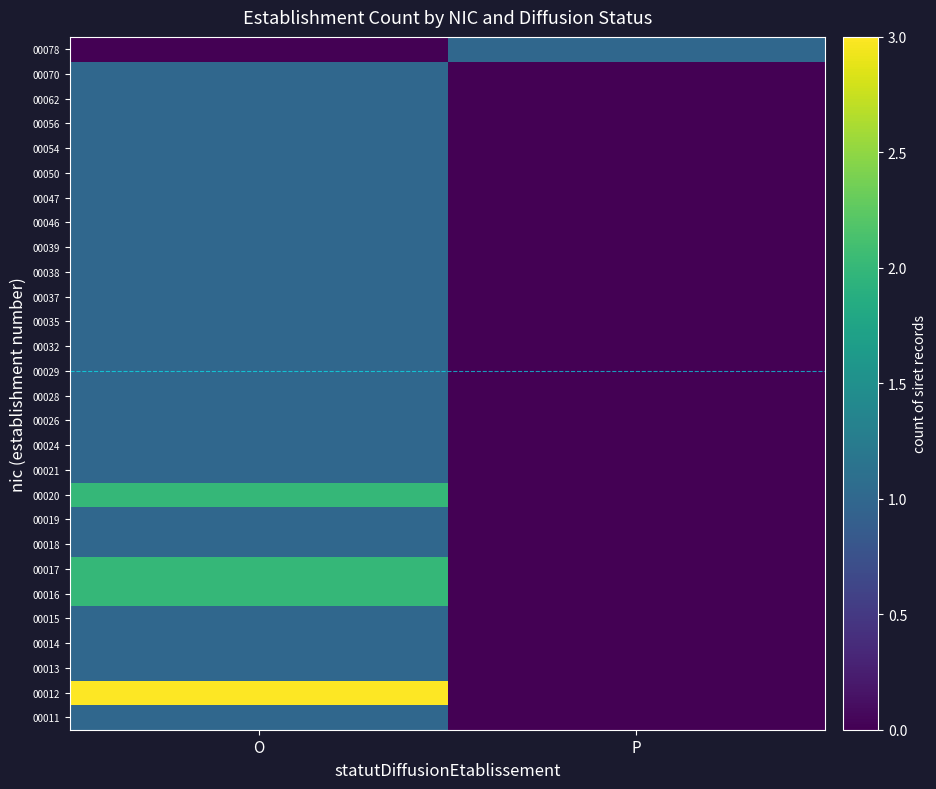

Which has a higher value, P or O?

O